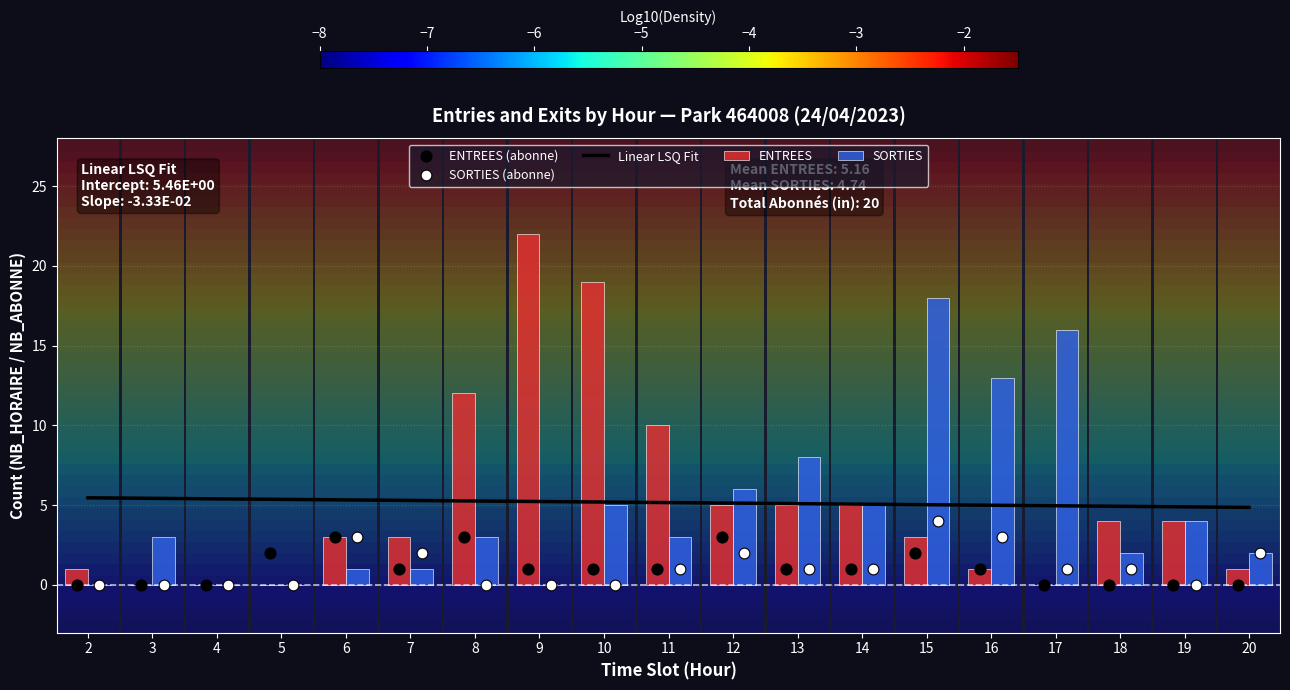

Which series has the largest total across all categories?

ENTREES